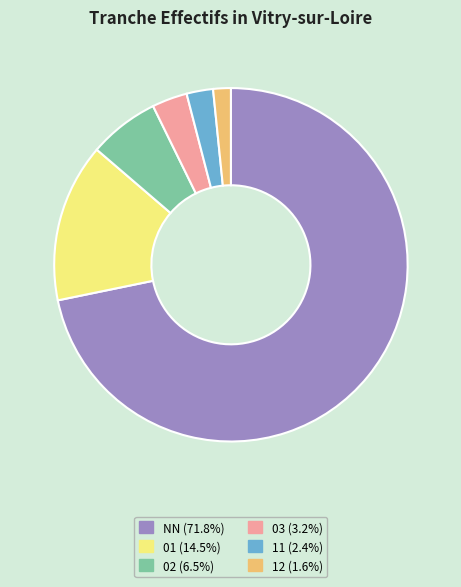

Which slice is the largest?

NN